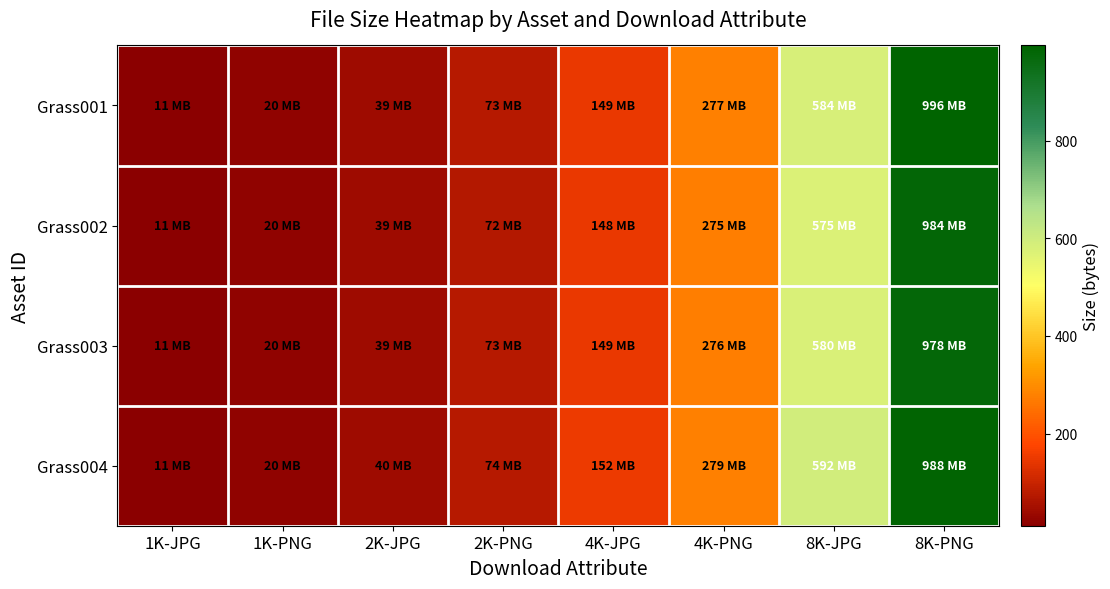

What is the total value across all series at 2K-JPG?

158.1